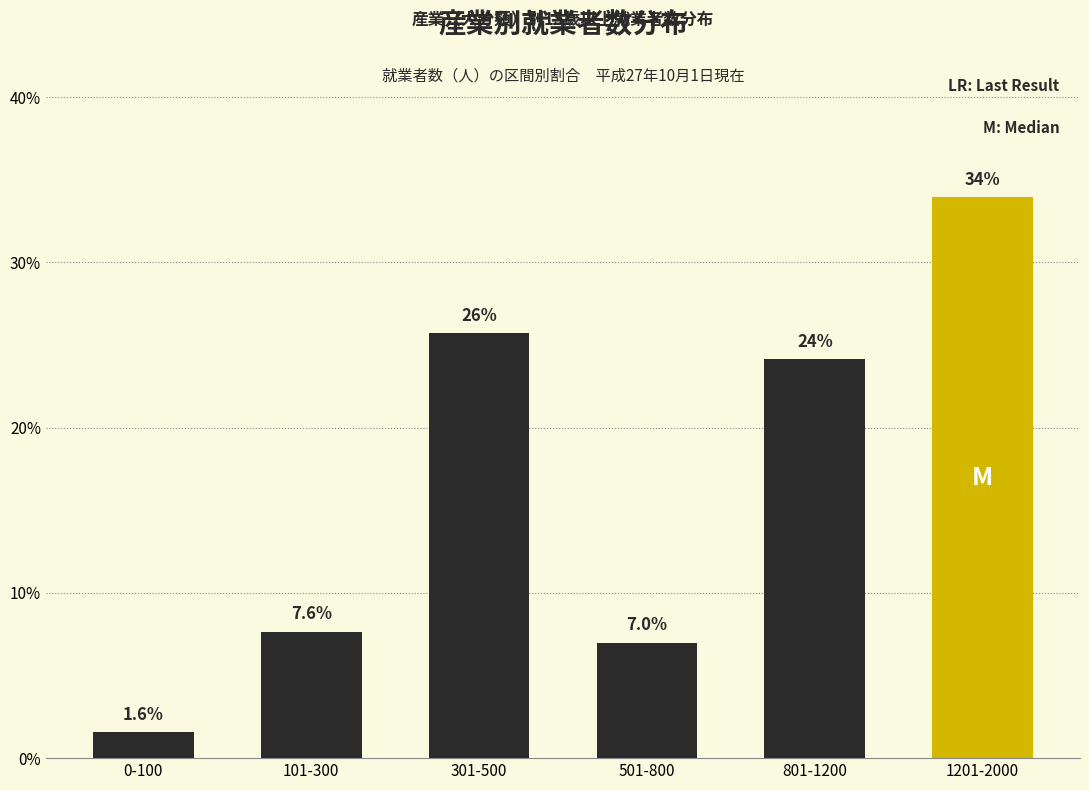

Reading left to right, extract all data points from this chart.

0-100=1.6	101-300=7.6	301-500=25.7	501-800=7.0	801-1200=24.2	1201-2000=33.9